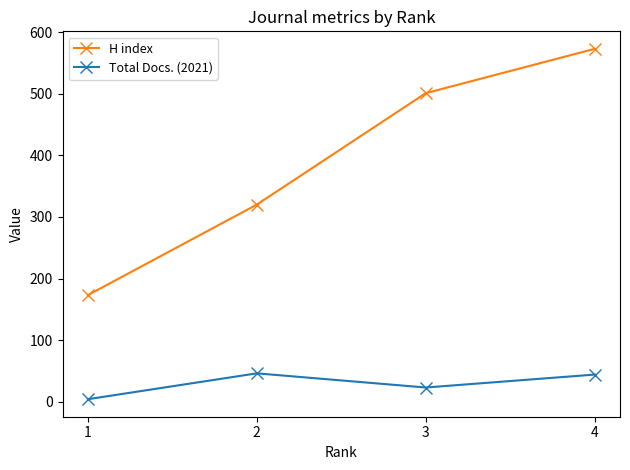

True or false: H index and Total Docs. (2021) intersect in this chart.

False